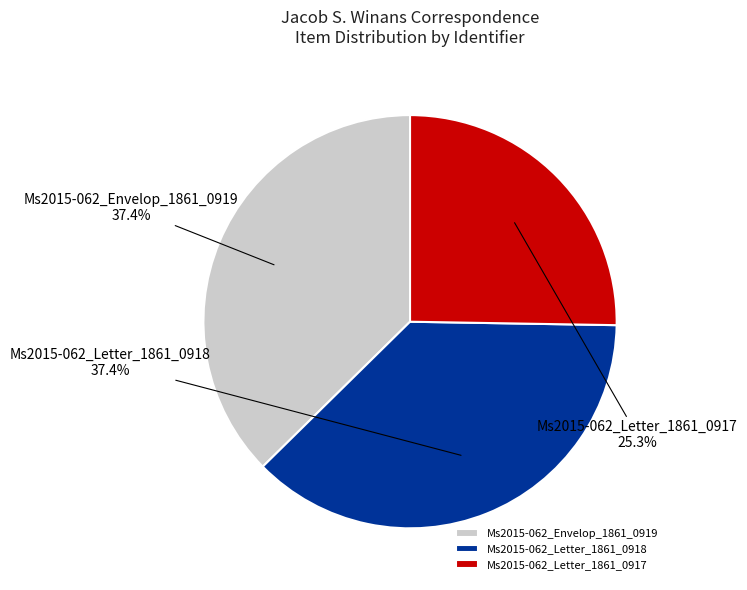

Which category has the smallest portion of the pie?

Ms2015-062_Letter_1861_0917